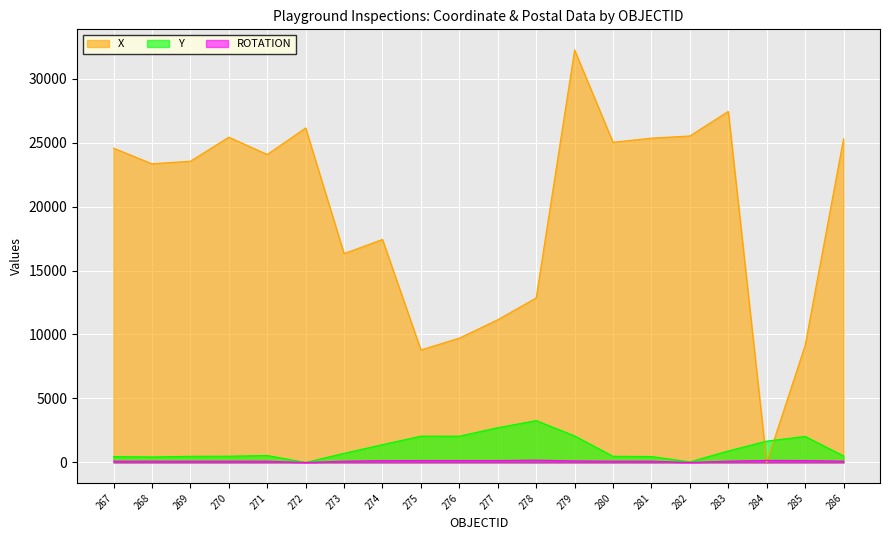

After their last crossing, which series has the higher values: ROTATION or X?

X